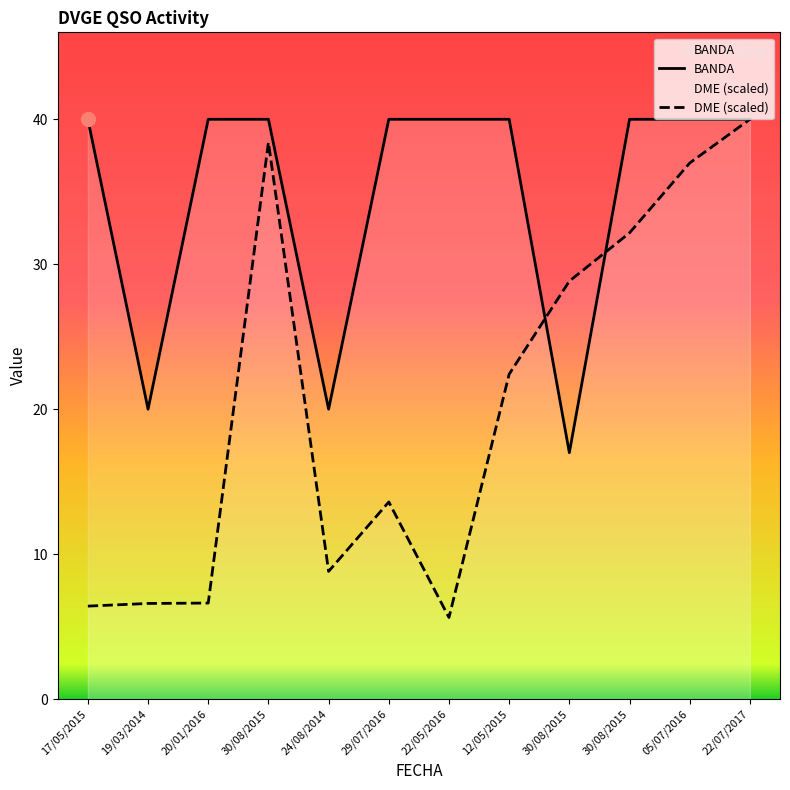

At which category does the chart reach its peak across all series?

17/05/2015